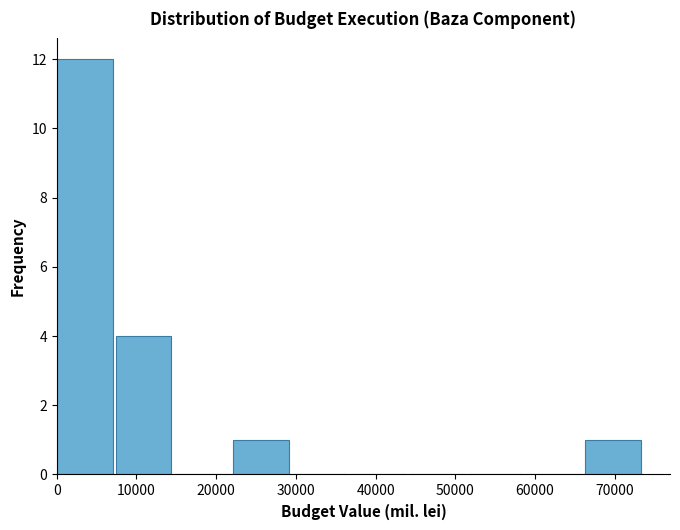

Reading left to right, list every bar in this chart as the range it spans on the x-axis followed by its height. Neither the bar edges nor the heights are printed on the chart, so give them approximately, as read against the axes.

0 to 7000: 12
7000 to 15000: 4
15000 to 22000: 0
22000 to 29000: 1
29000 to 37000: 0
37000 to 44000: 0
44000 to 52000: 0
52000 to 59000: 0
59000 to 66000: 0
66000 to 74000: 1